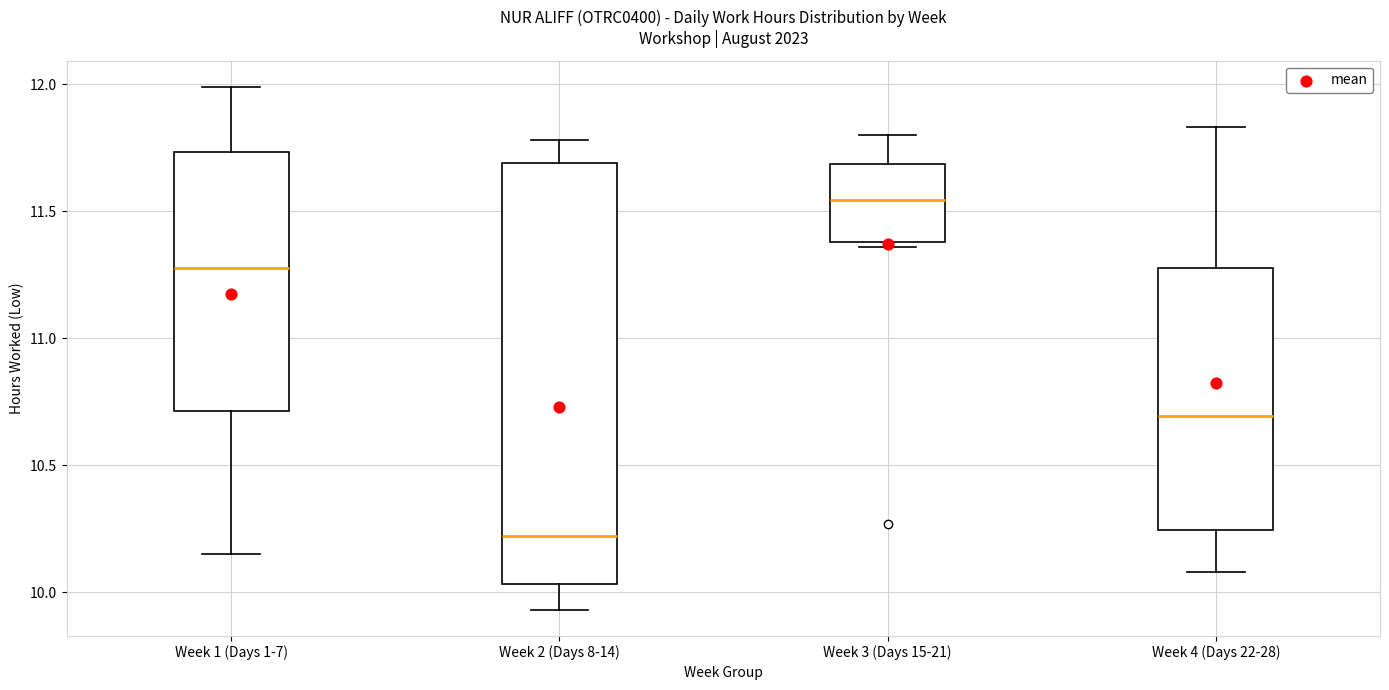

Which box has the lowest median line?

Week 2 (Days 8-14)